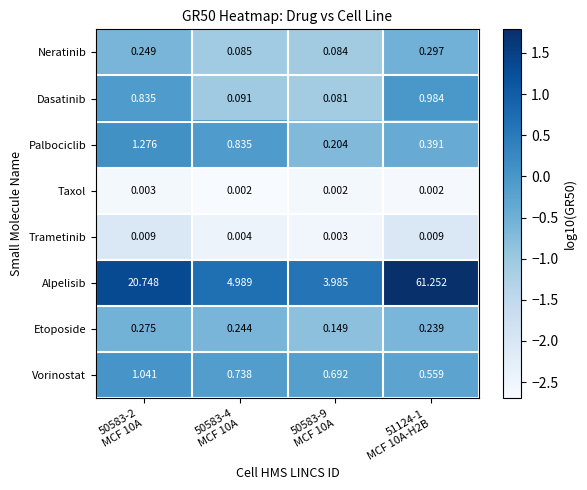

Rank the series by their maximum value, from highest to lowest.

Alpelisib, Palbociclib, Vorinostat, Dasatinib, Neratinib, Etoposide, Trametinib, Taxol